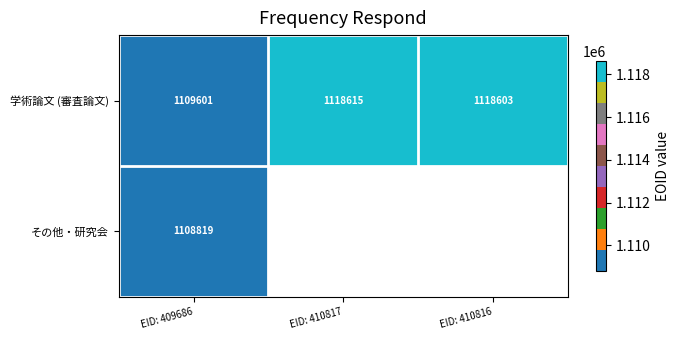

What is the maximum value for 学術論文 (審査論文)?

1118615